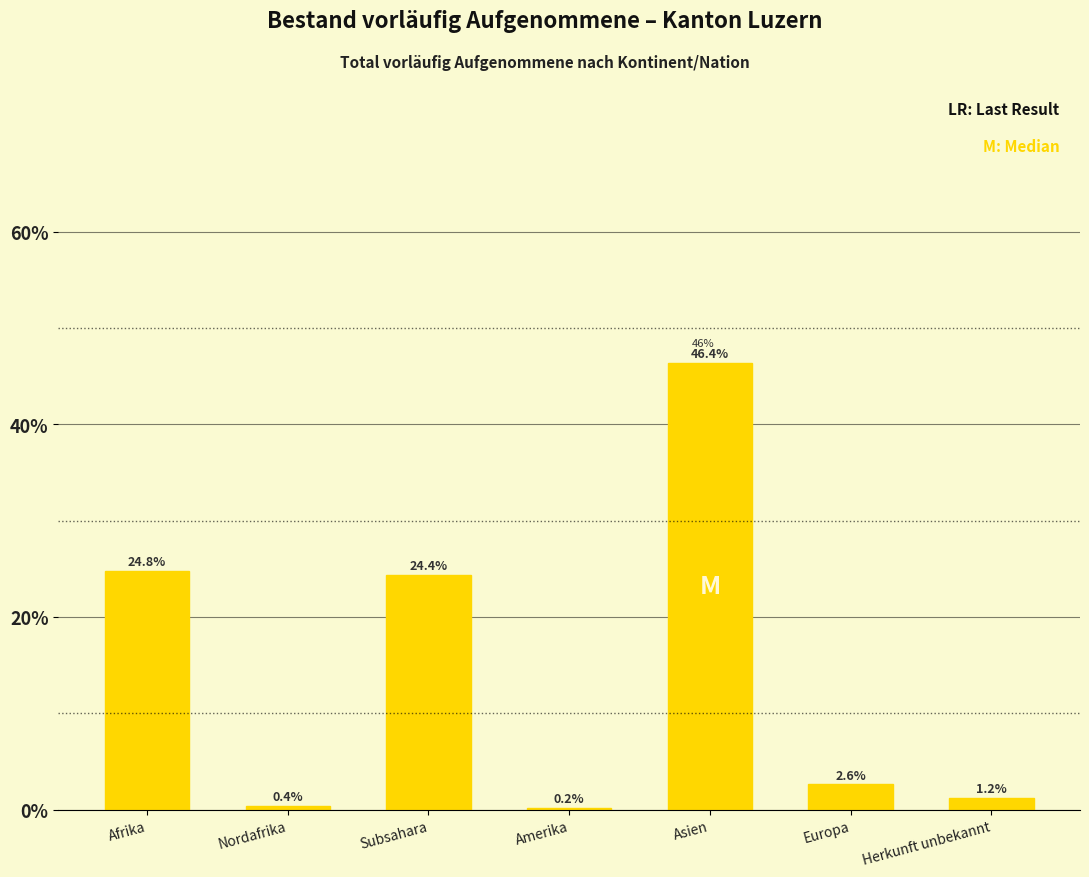

Reading left to right, list all the values displayed in this chart.

Afrika=24.8	Nordafrika=0.4	Subsahara=24.4	Amerika=0.2	Asien=46.4	Europa=2.6	Herkunft unbekannt=1.2